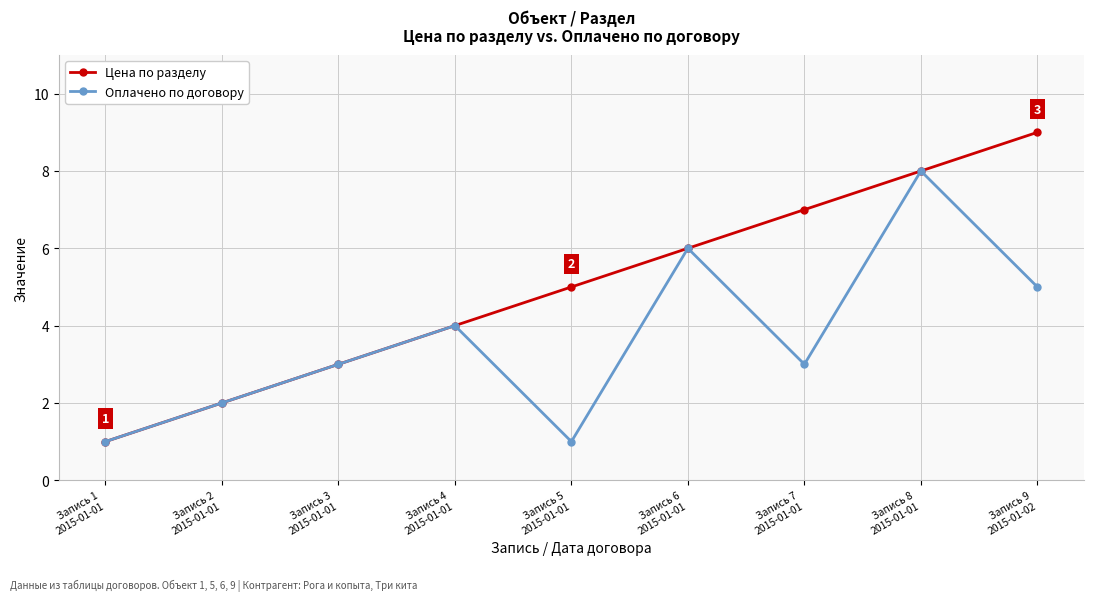

How many values in the Цена по разделу series are below 5?

4